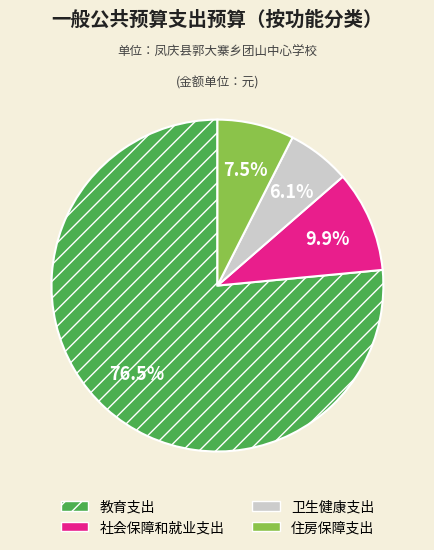

What is the ratio of the value at 社会保障和就业支出 to the value at 住房保障支出?

1.3